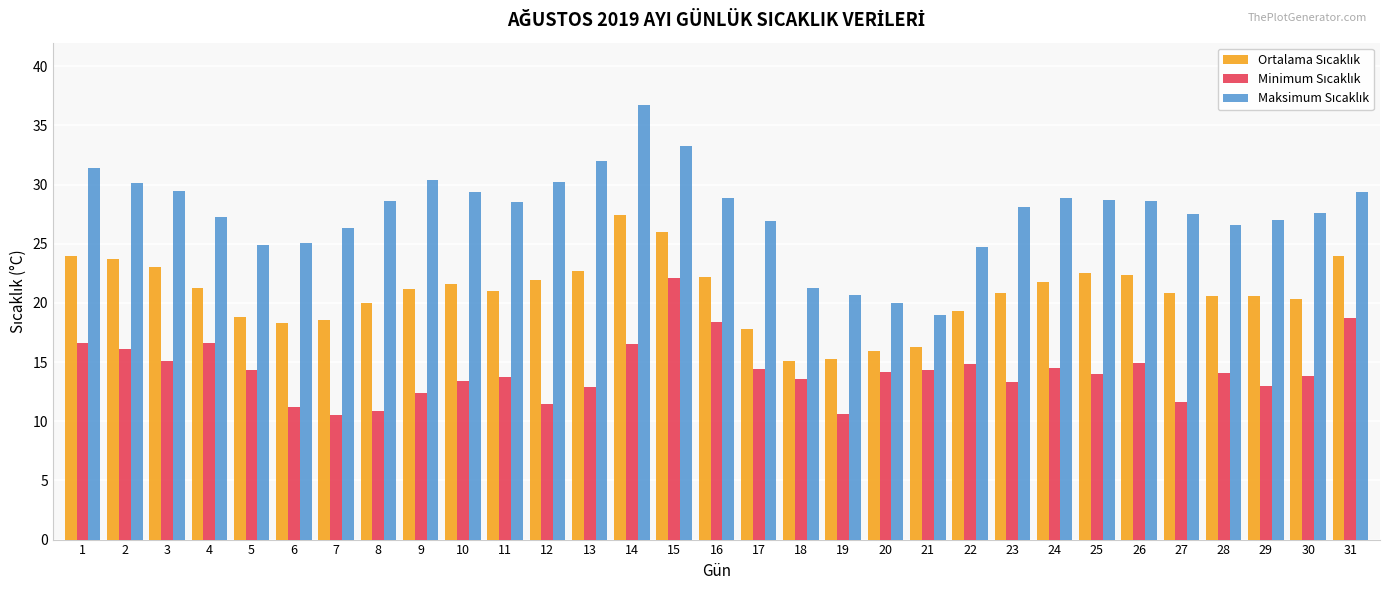

What is the greatest value displayed?

36.7